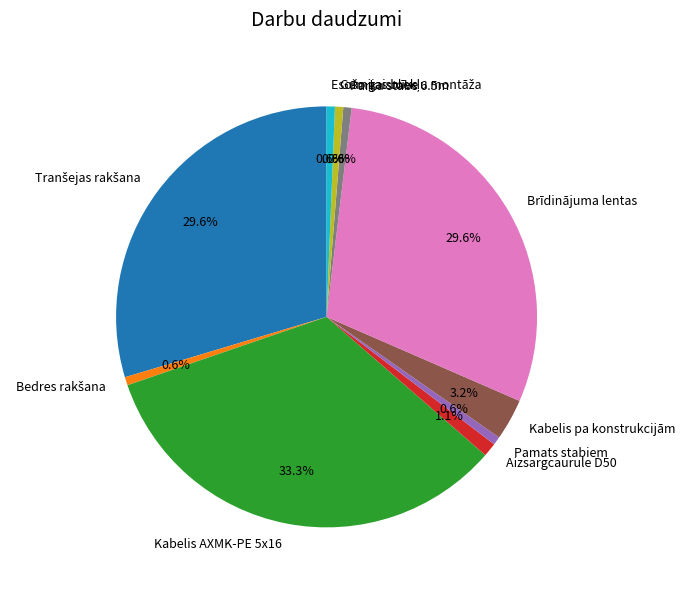

Is there any slice that represents more than half of the pie?

No